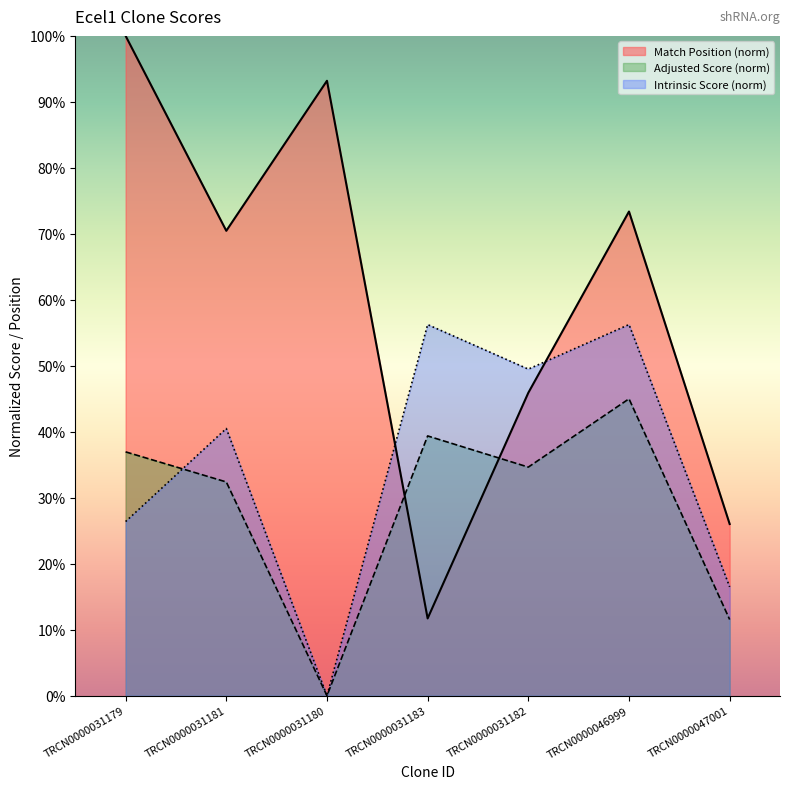

Which series has the widest spread of values?

Match Position (norm)